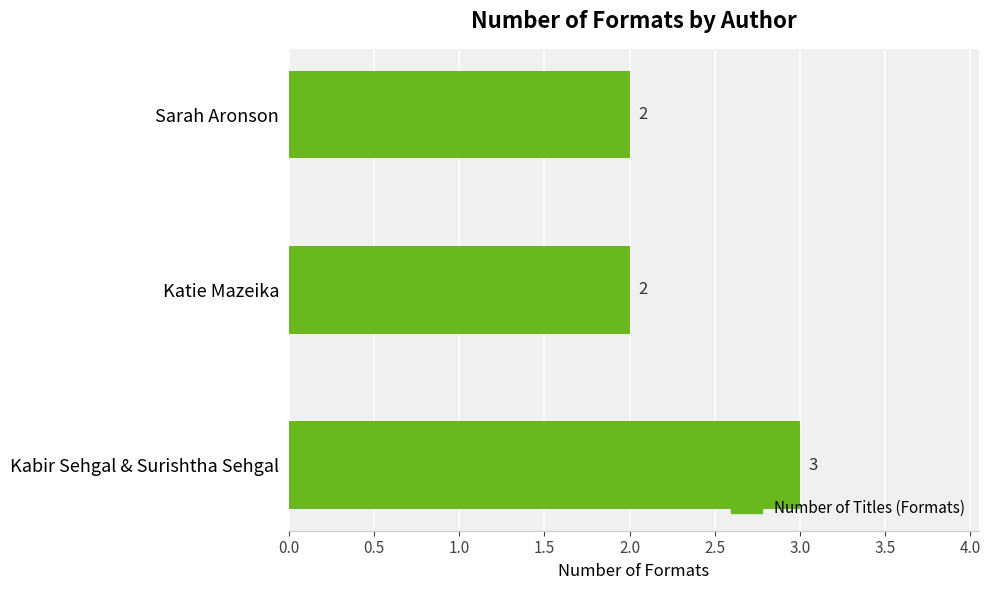

Is it true that the value at Kabir Sehgal & Surishtha Sehgal is 4?

False